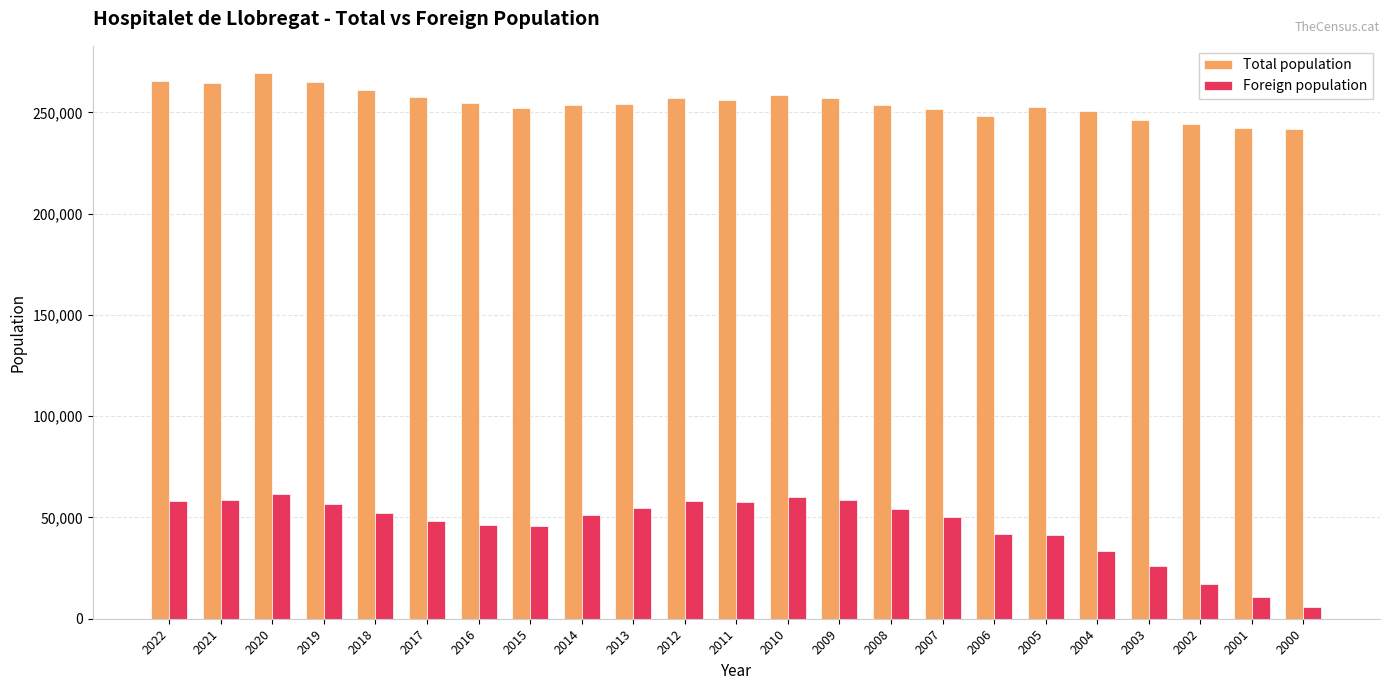

How many data points does each series have?

23